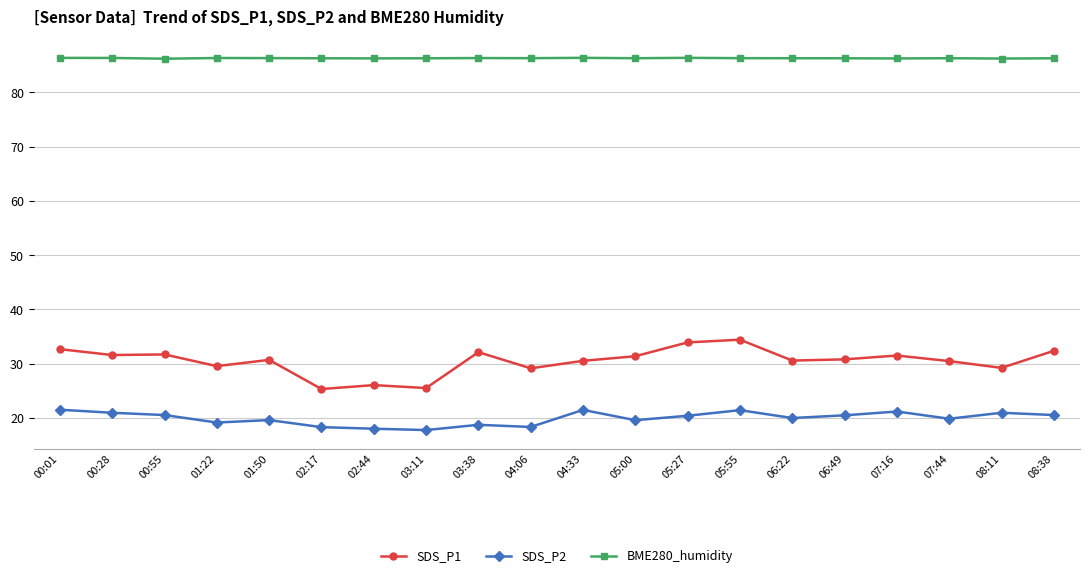

Which series has the widest spread of values?

SDS_P1